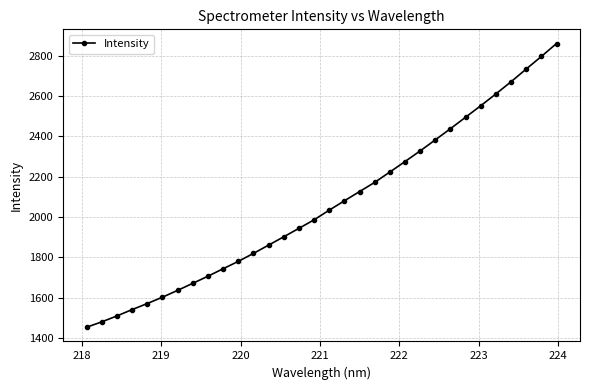

How many series are shown in this chart?

1